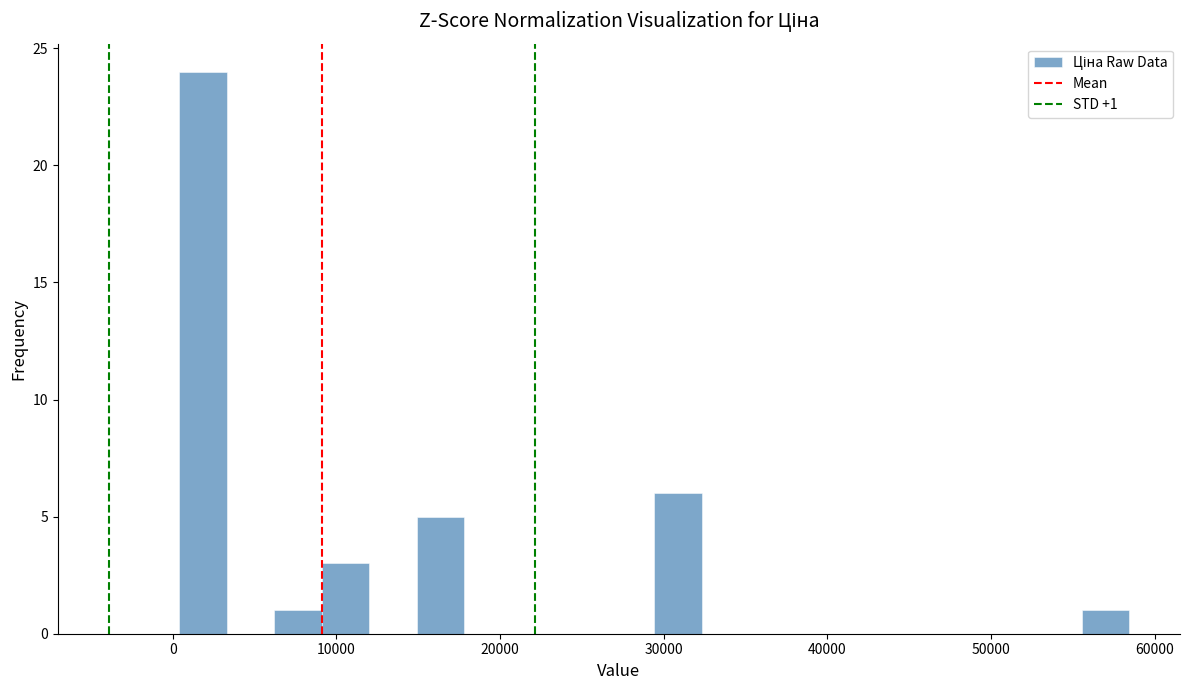

Read against the x-axis, roughly where is the centre of the tallest bar?

2000